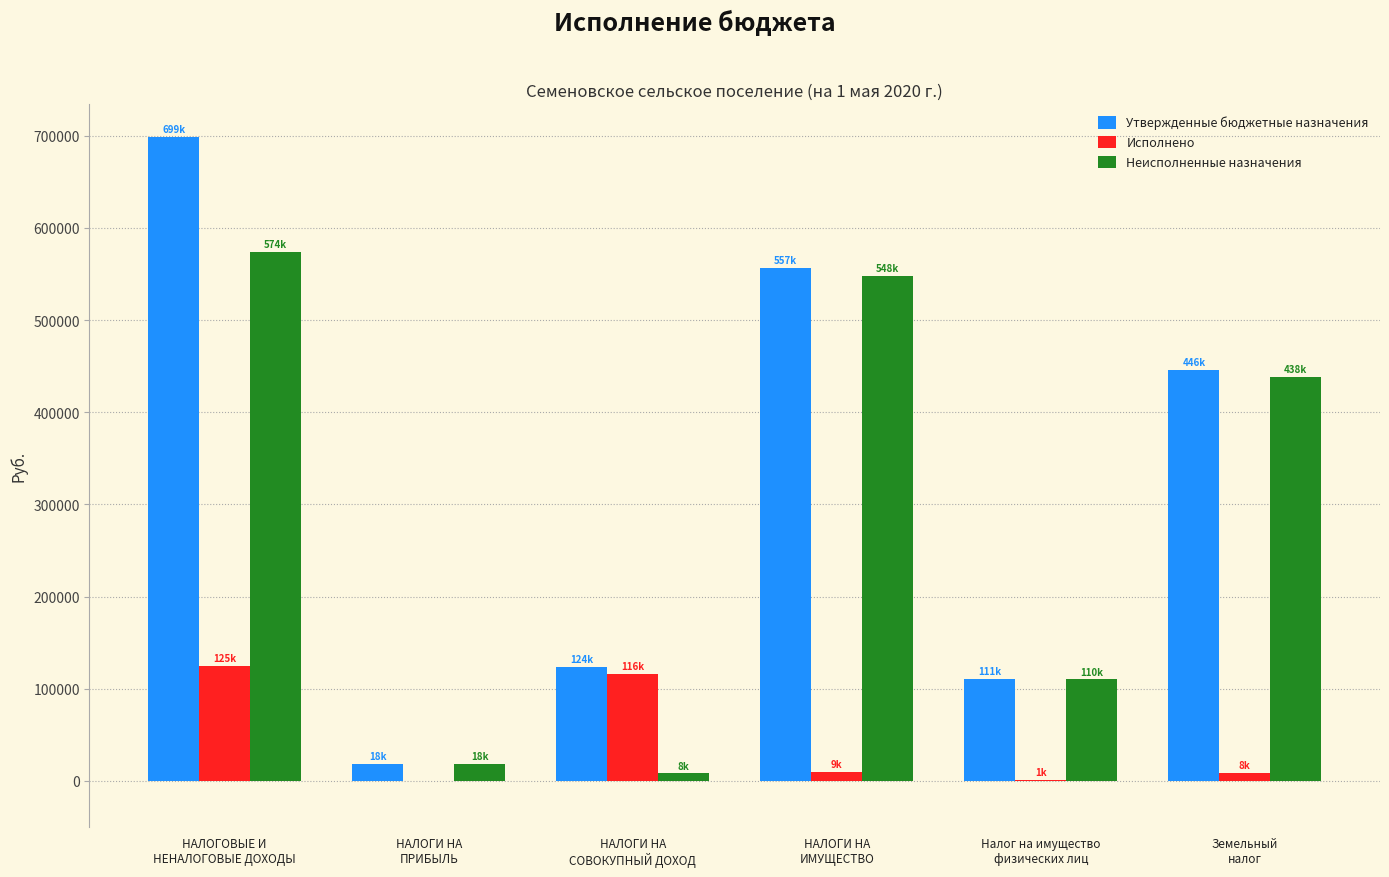

What is the maximum value shown in the chart?

699000.0